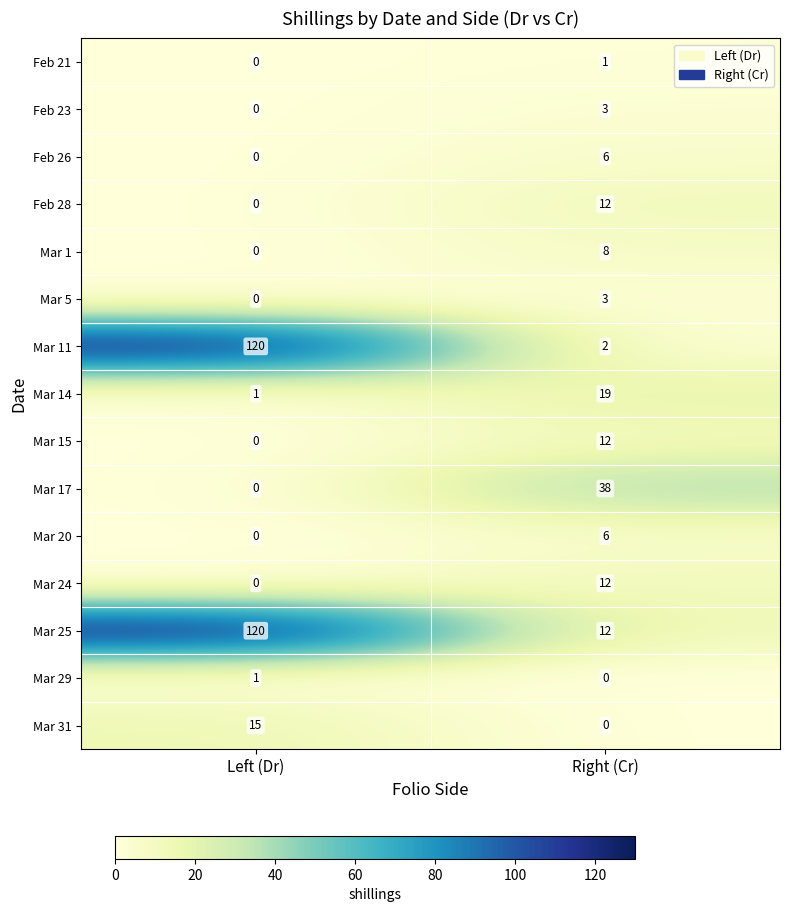

What is the difference between the maximum and minimum values in the Feb 23 series?

3